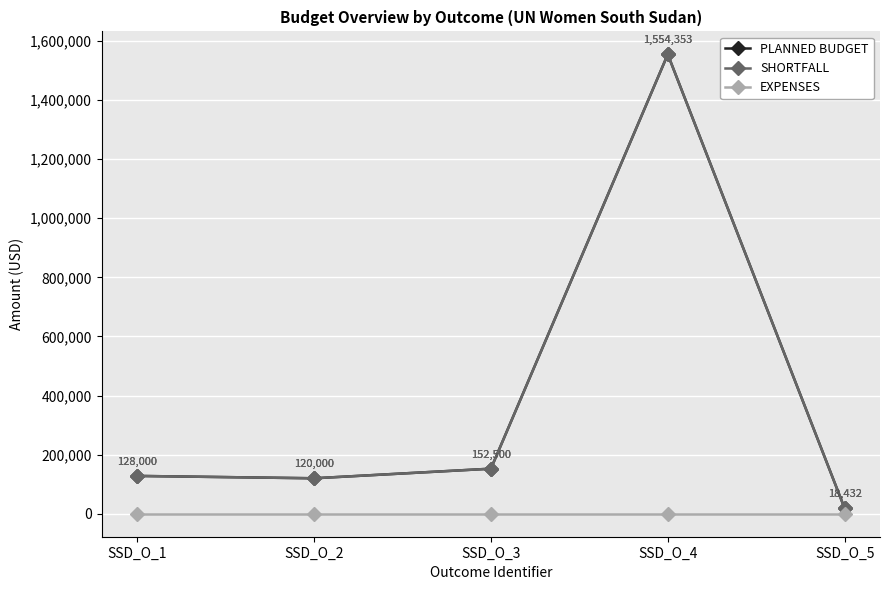

Does the chart have visible grid lines?

Yes